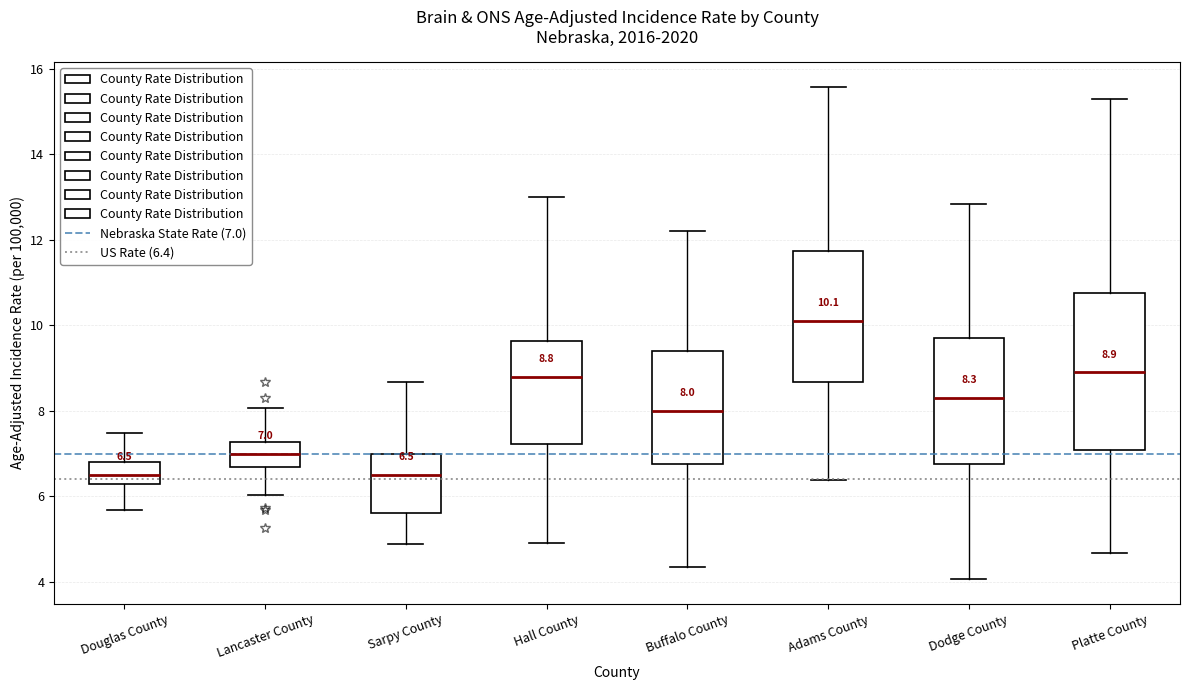

Which box is the tallest, from its lower edge to its upper edge?

Platte County